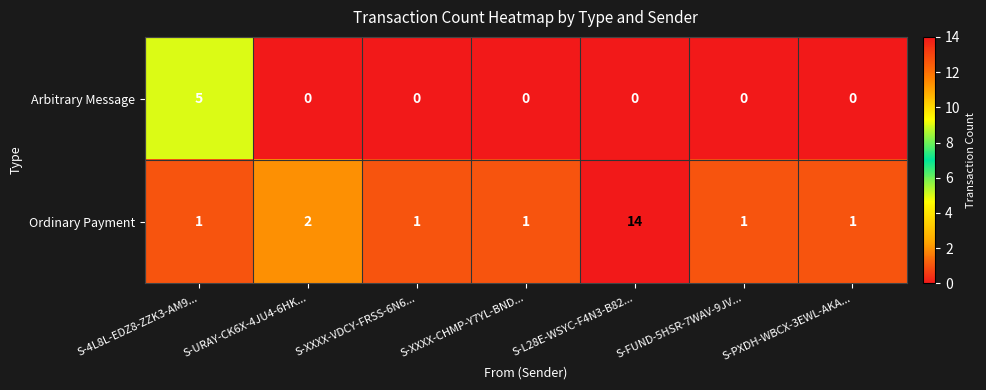

Rank the series at S-XXXX-VDCY-FRSS-6N6... from lowest to highest value.

Arbitrary Message, Ordinary Payment